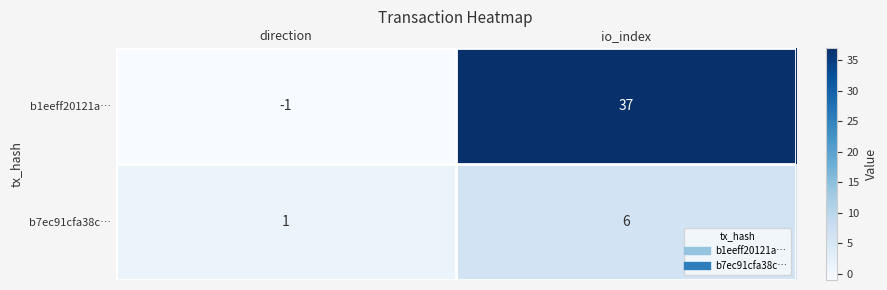

The b1eeff20121a… series shows 37 at io_index. True or false?

True